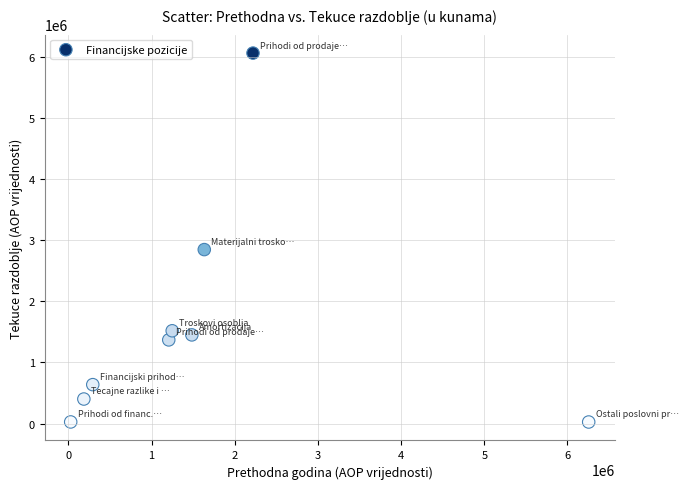

What is the average X value?

1617433